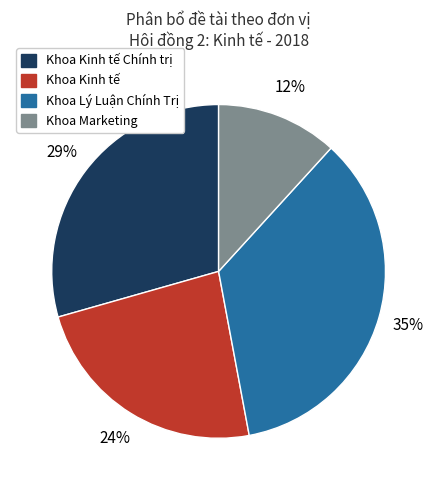

To the nearest percent, what is the average slice percentage?

25%